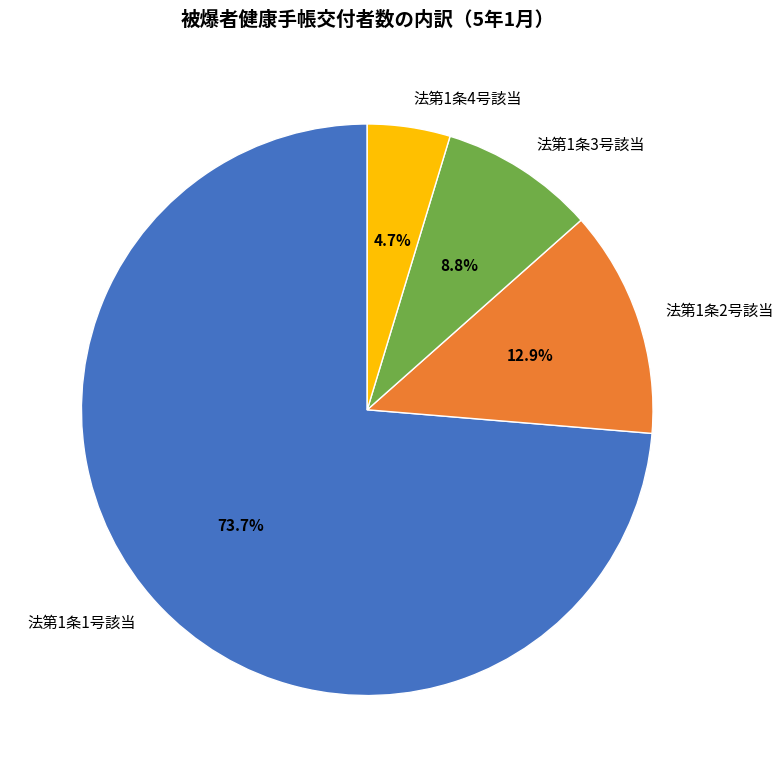

What percentage is the 法第1条2号該当 slice, to the nearest percent?

13%